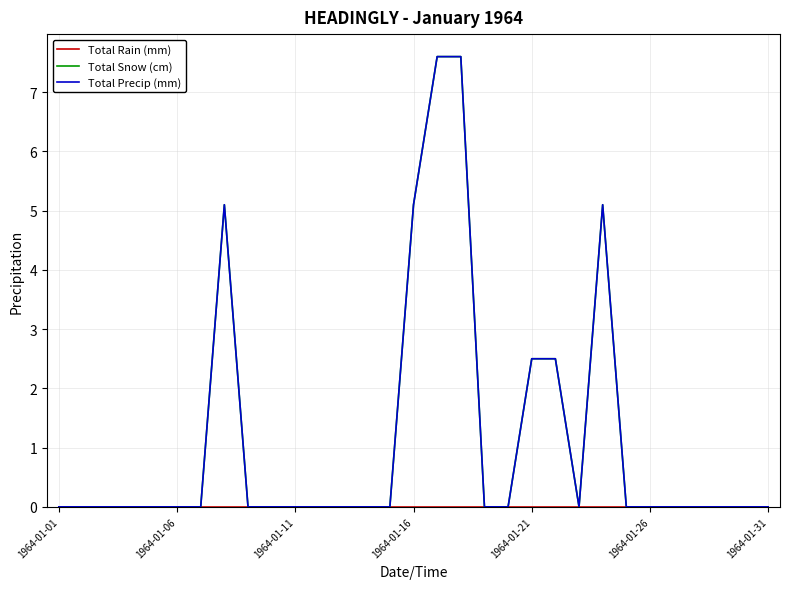

True or false: Total Snow (cm) and Total Rain (mm) intersect in this chart.

False